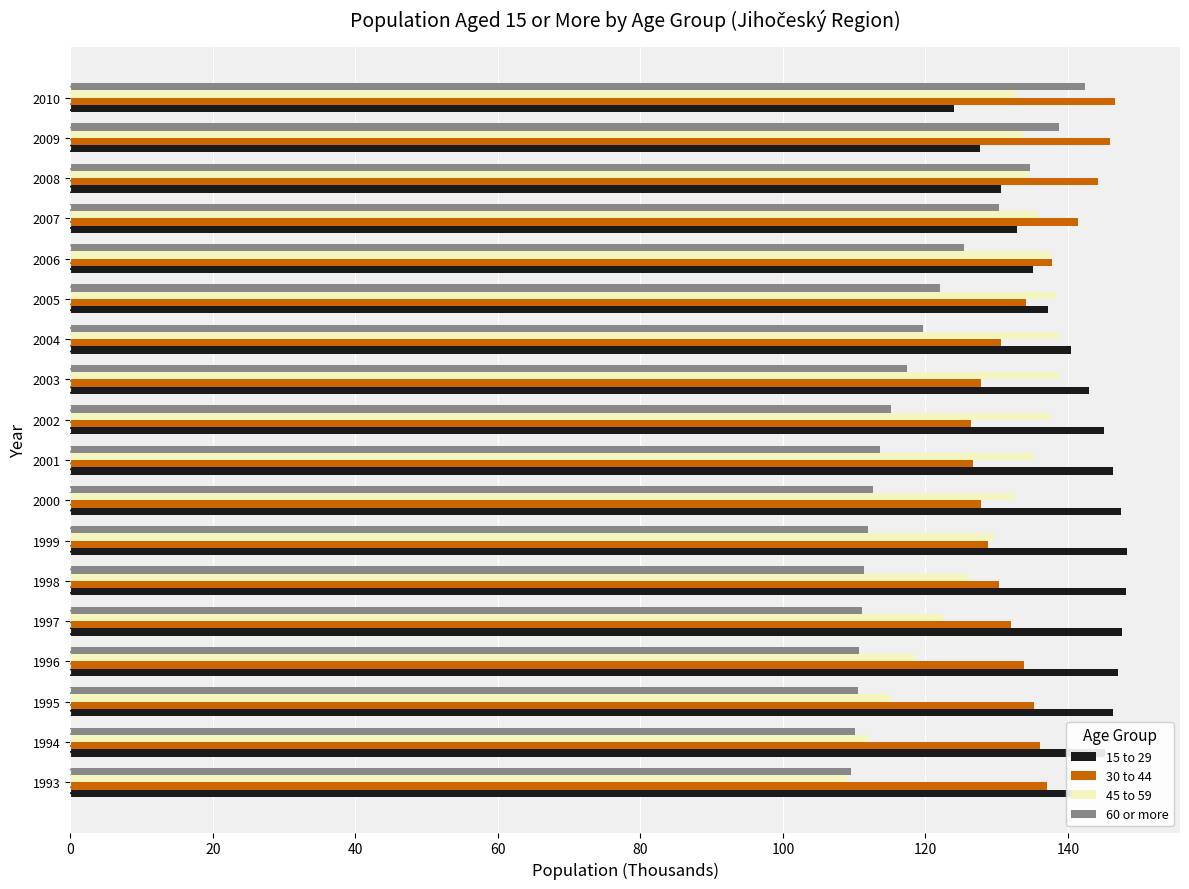

What is the difference between the highest and lowest values at 2009?

18.4